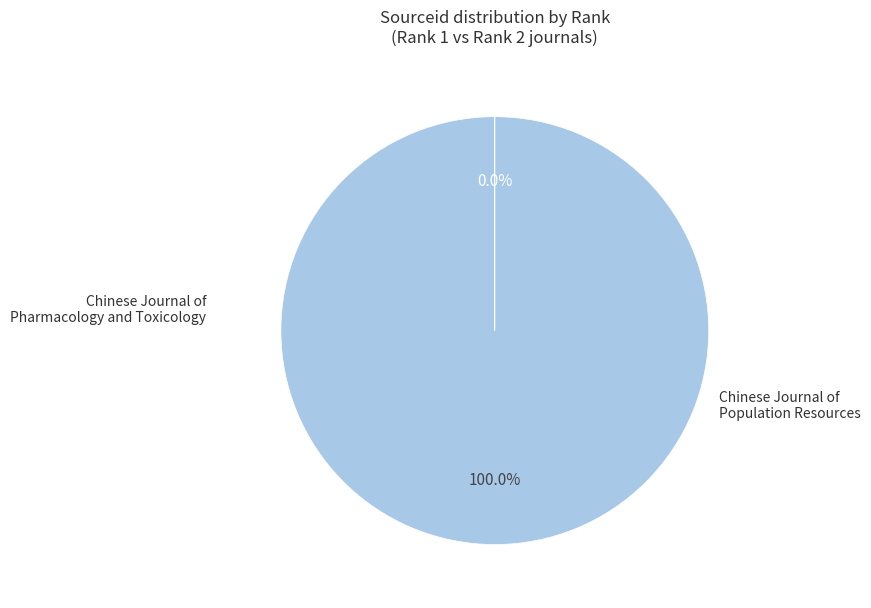

To the nearest percent, what is the difference between the largest and smallest slice percentages?

100%